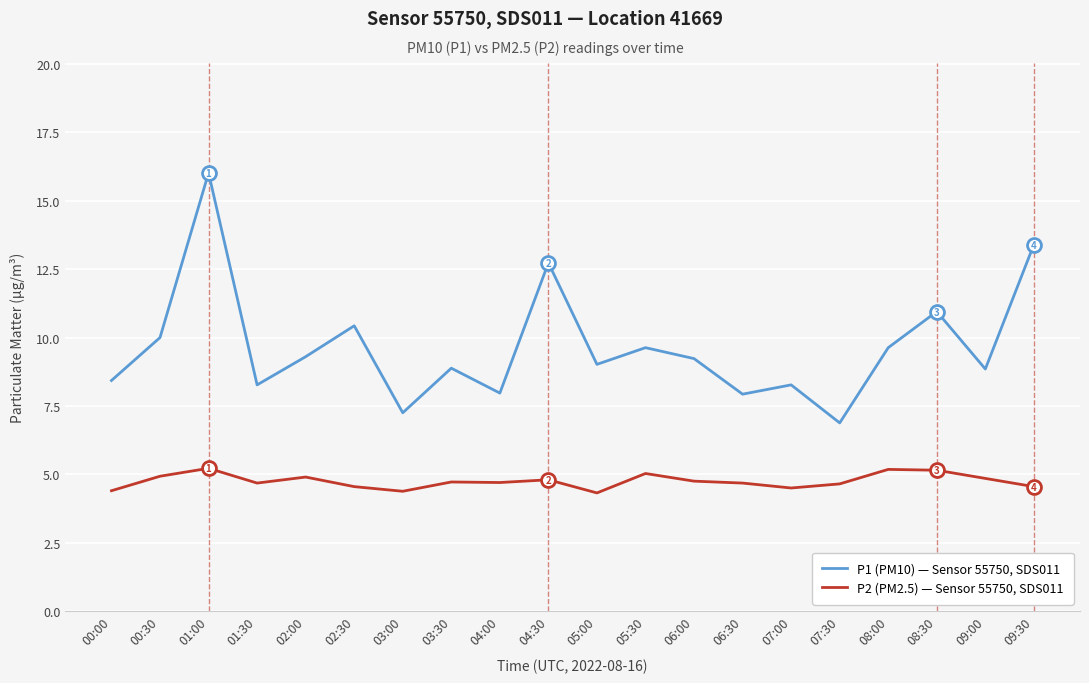

What position from the left is 00:00?

1